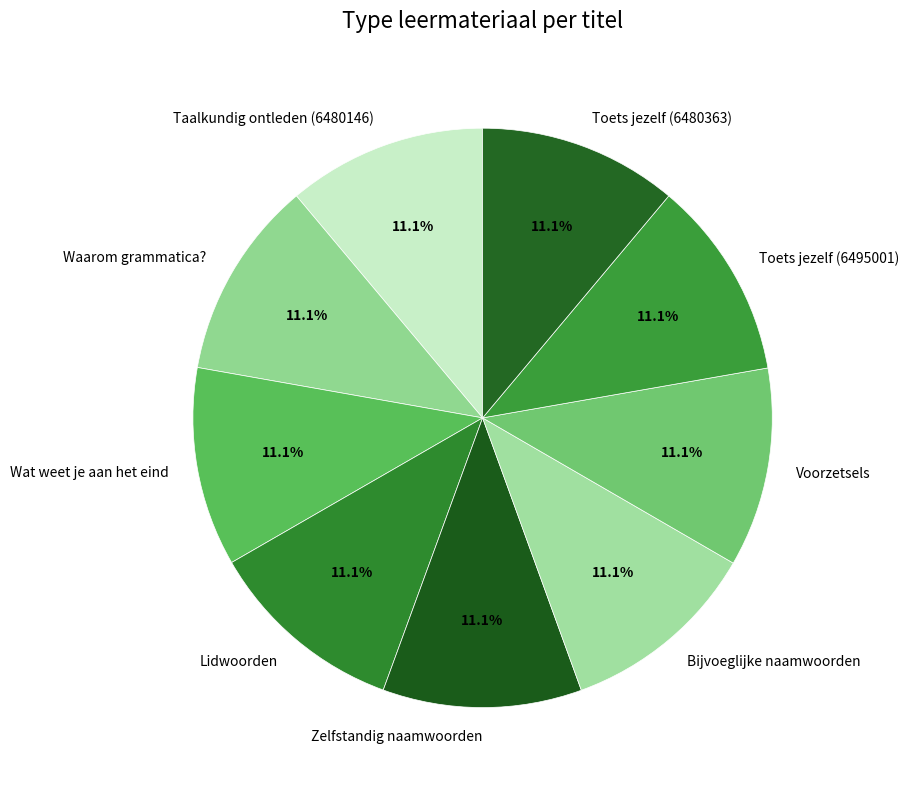

How many segments does this pie chart have?

9